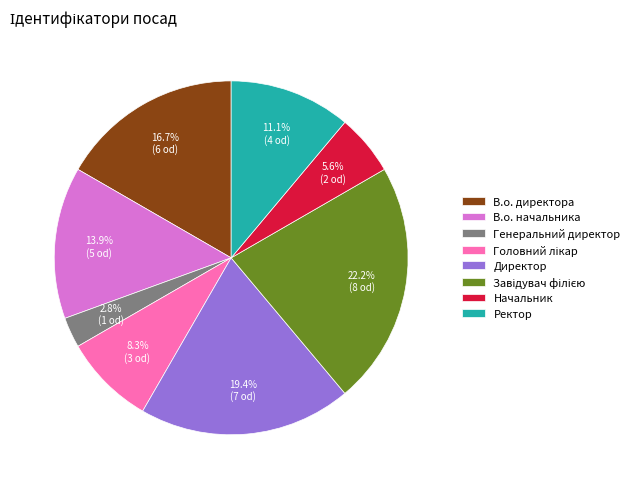

Is the sum of В.о. начальника and Начальник greater than half?

No